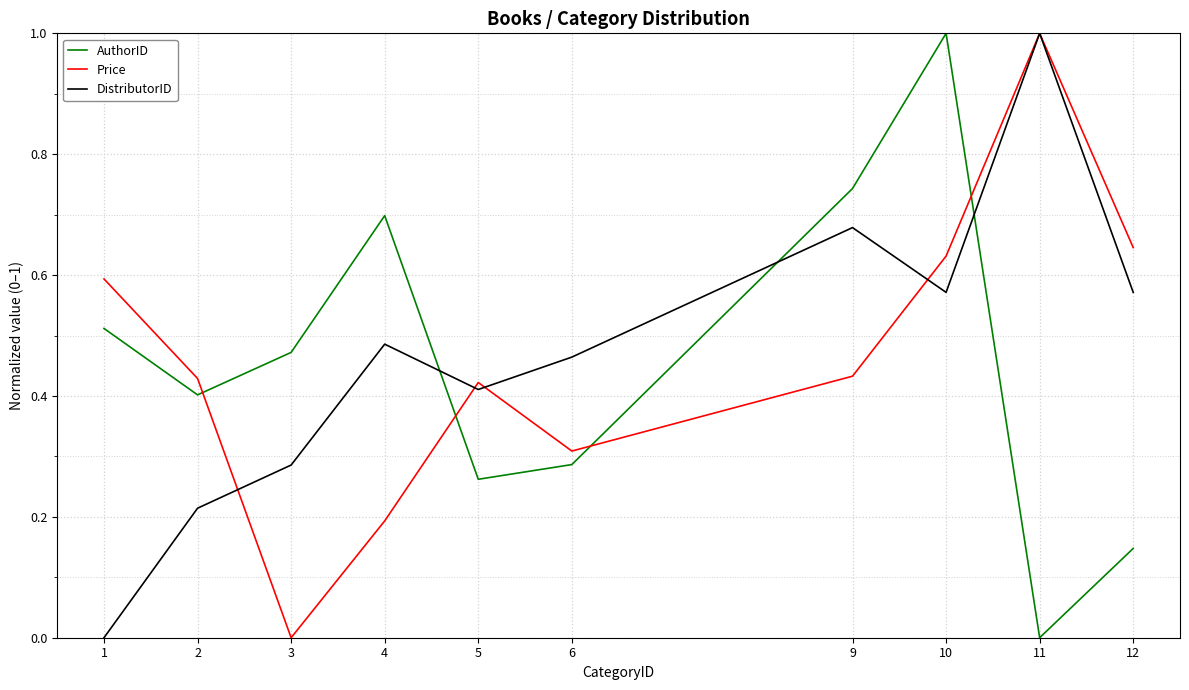

Is it true that AuthorID equals 0.3 at 5?

True